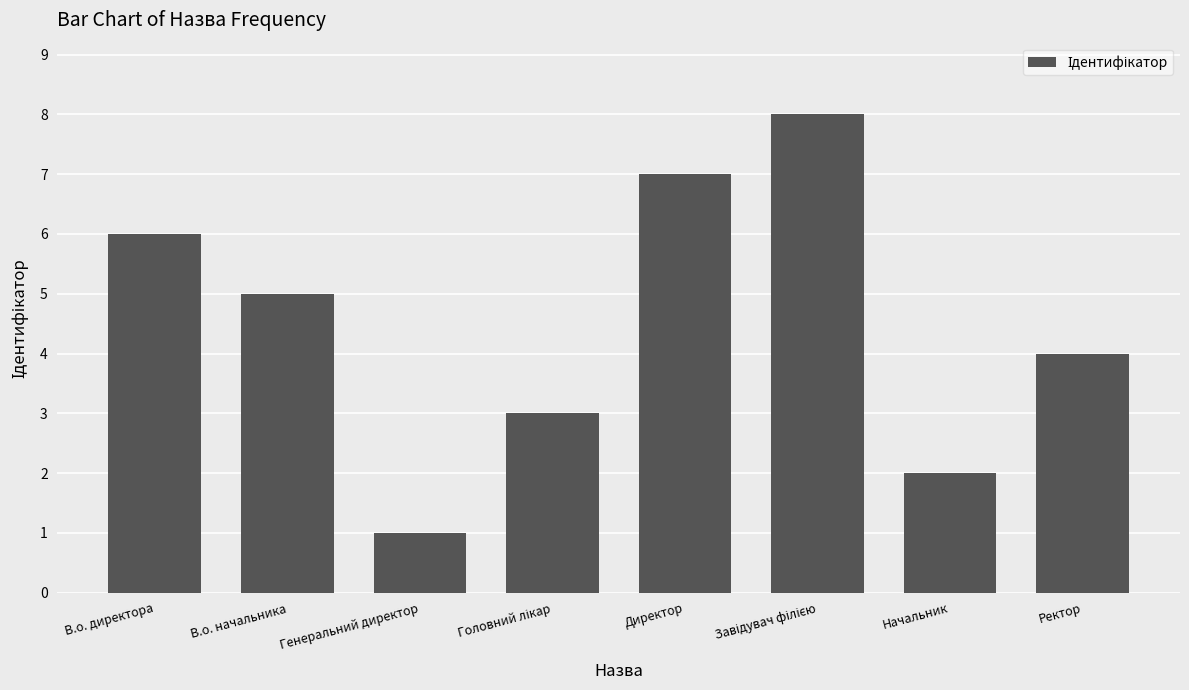

What is the maximum value shown in the chart?

8